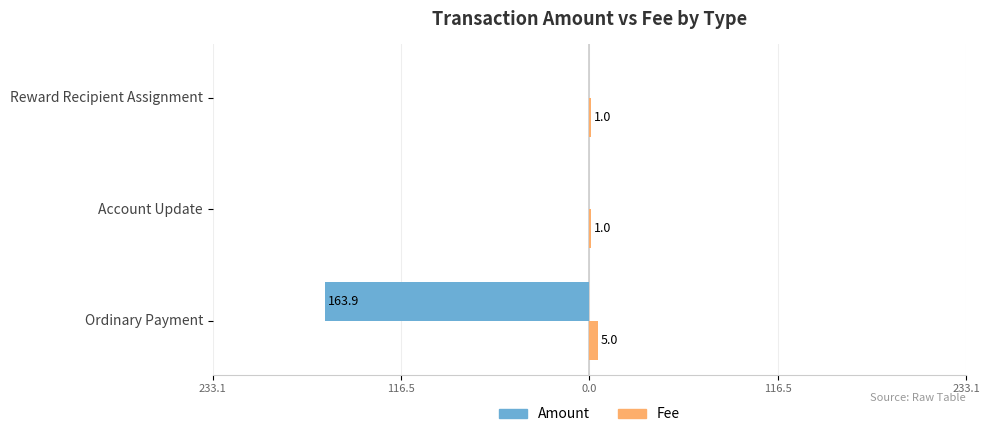

What are all the series names shown in the legend?

Amount, Fee